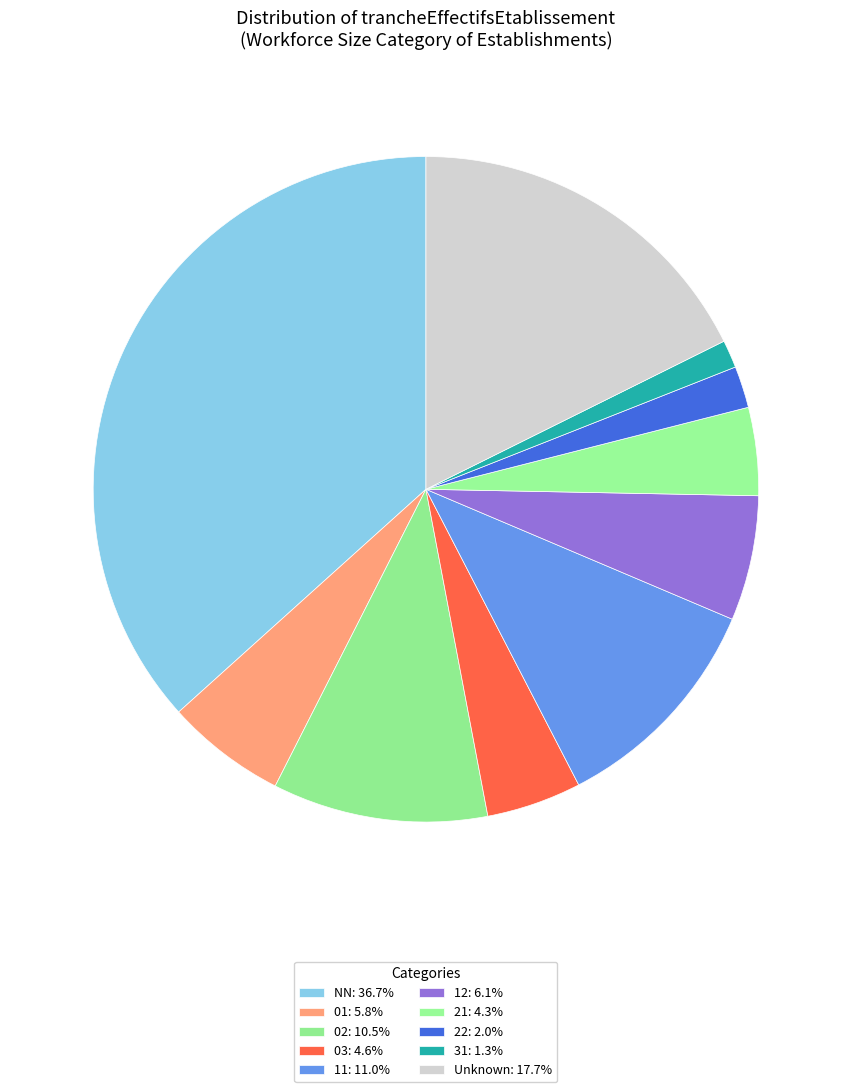

Count the number of slices in the pie.

10